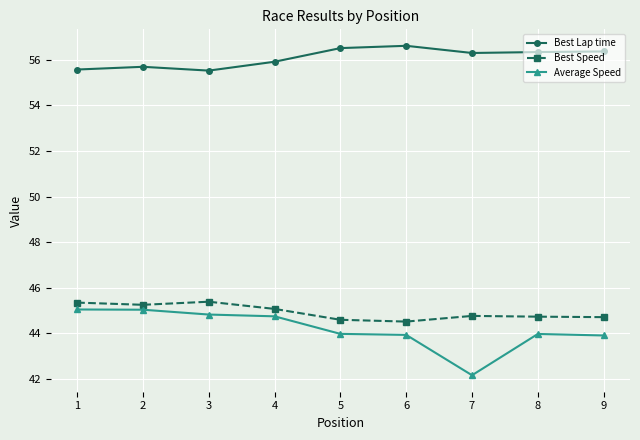

What is the value of the Average Speed point at the 3rd from the left?

44.8